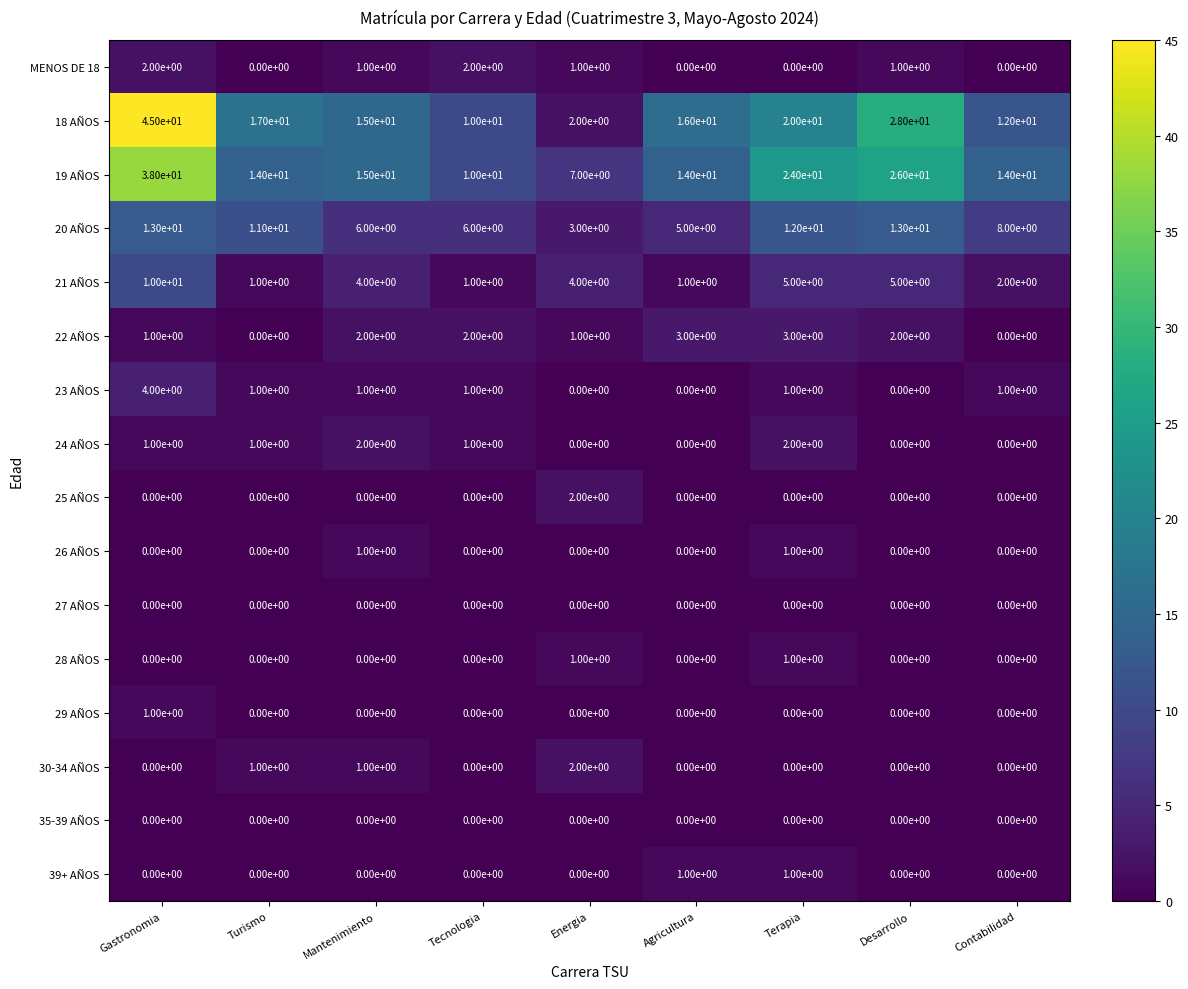

Which series has the widest spread of values?

18 AÑOS